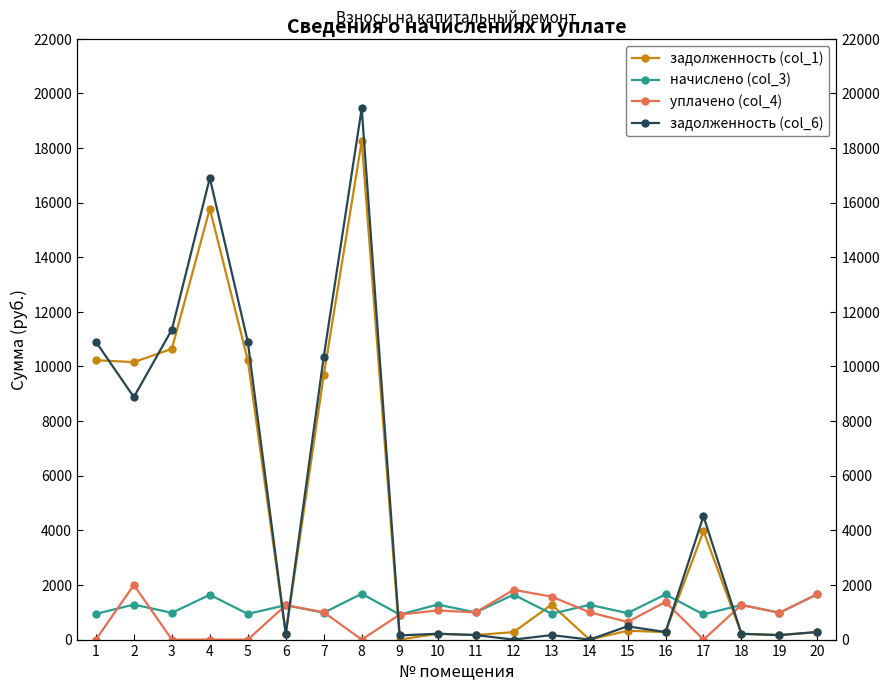

Which series has the largest range (max minus min)?

задолженность (col_6)